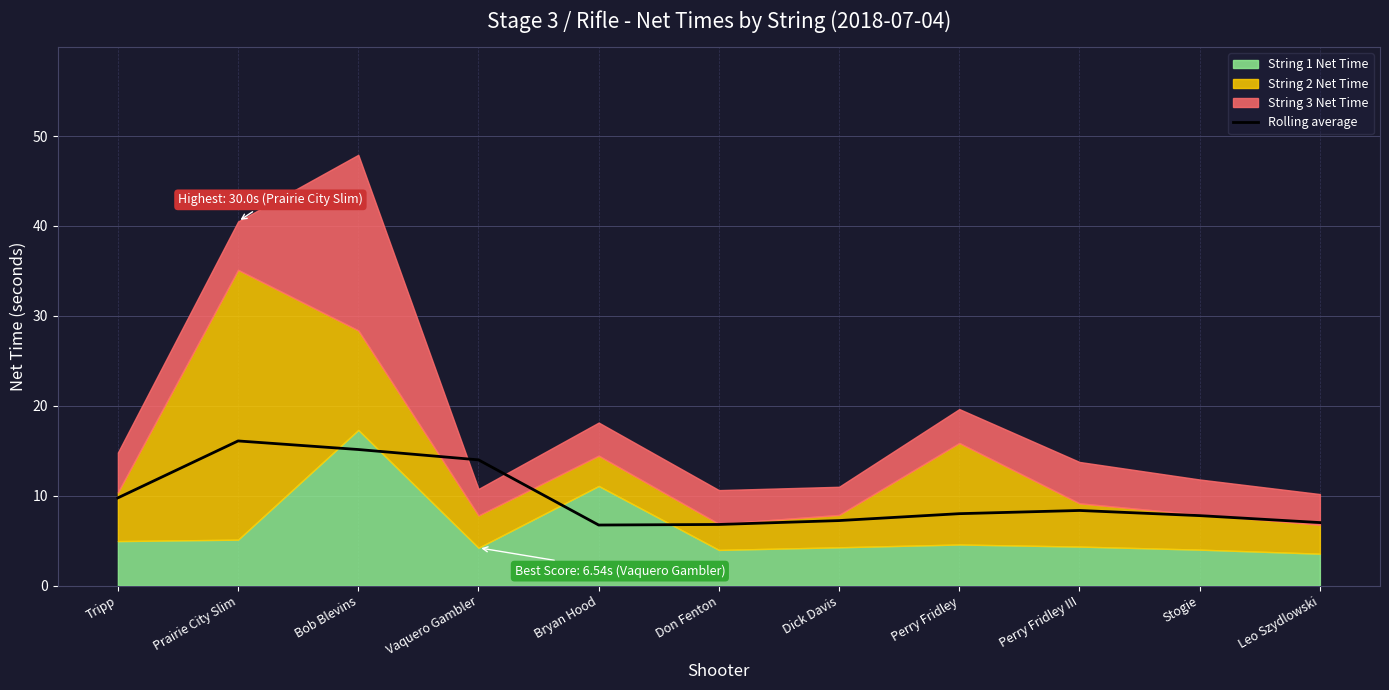

Is it true that the value at Stogie is 7.8?

True